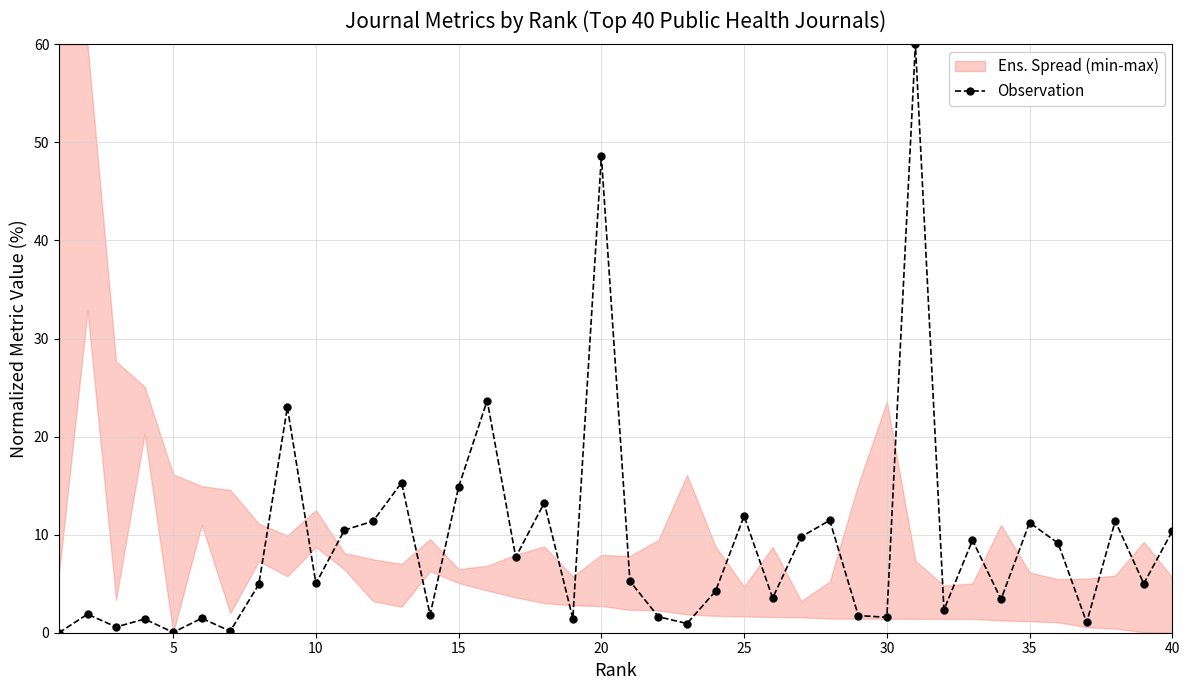

True or false: Observation has more than 2 interior local peaks.

True